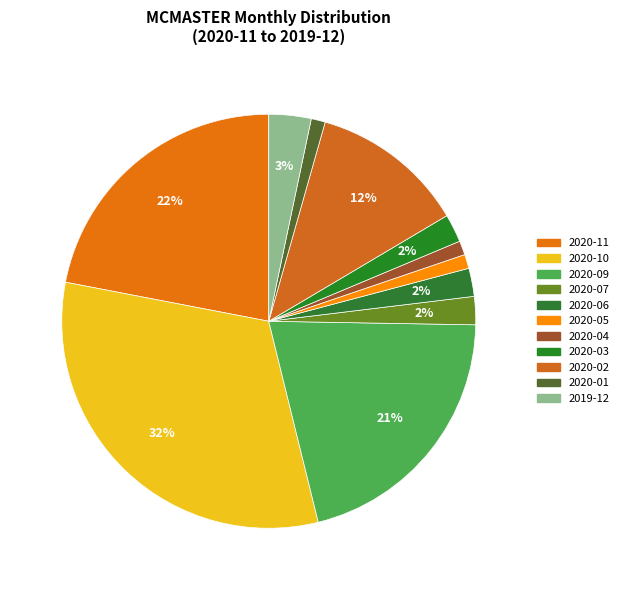

How many slices are in this pie chart?

11